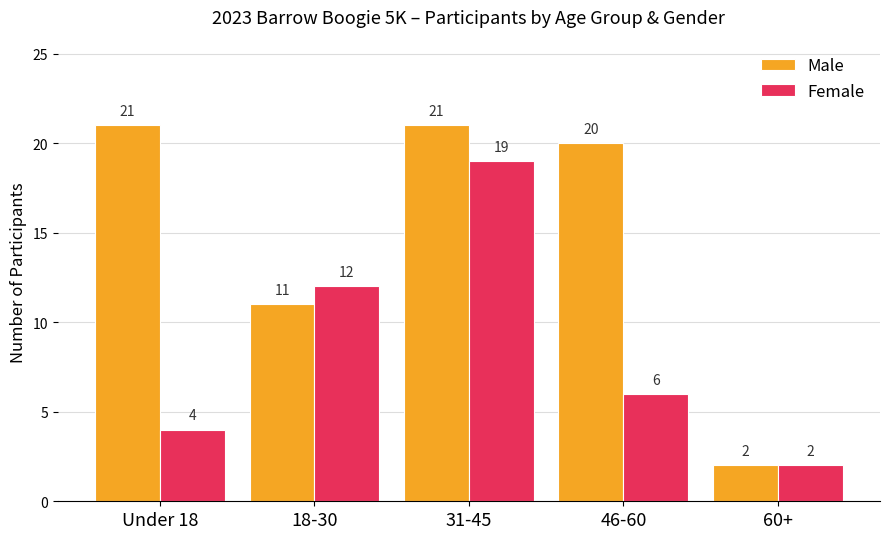

Which series has the largest range (max minus min)?

Male